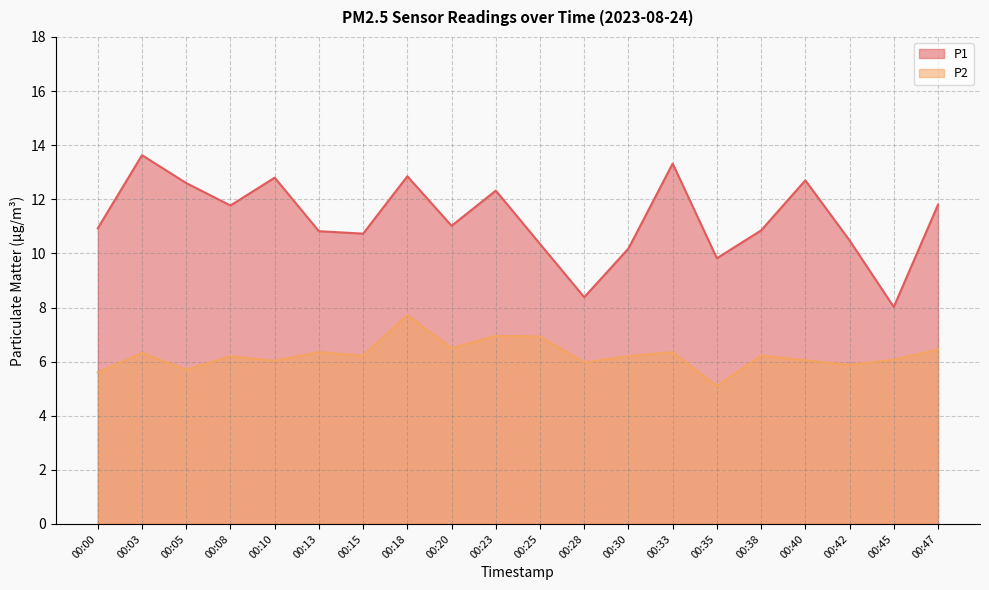

Rank the series by their average value, from highest to lowest.

P1, P2